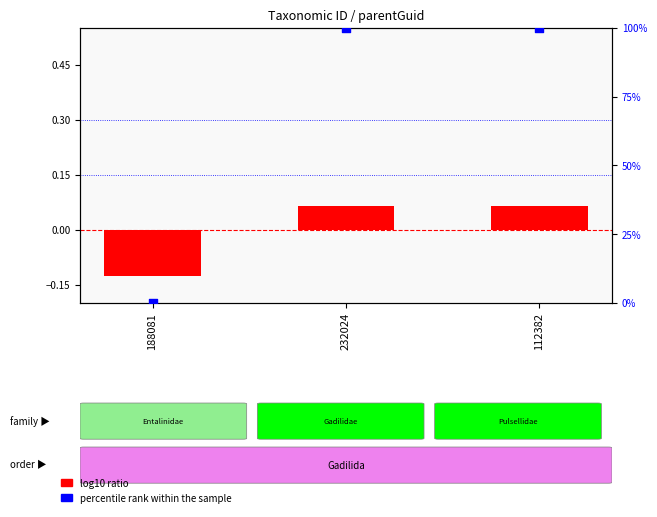

Is the value of log10 ratio at 188081 greater than the value of percentile rank within the sample at 112382?

No